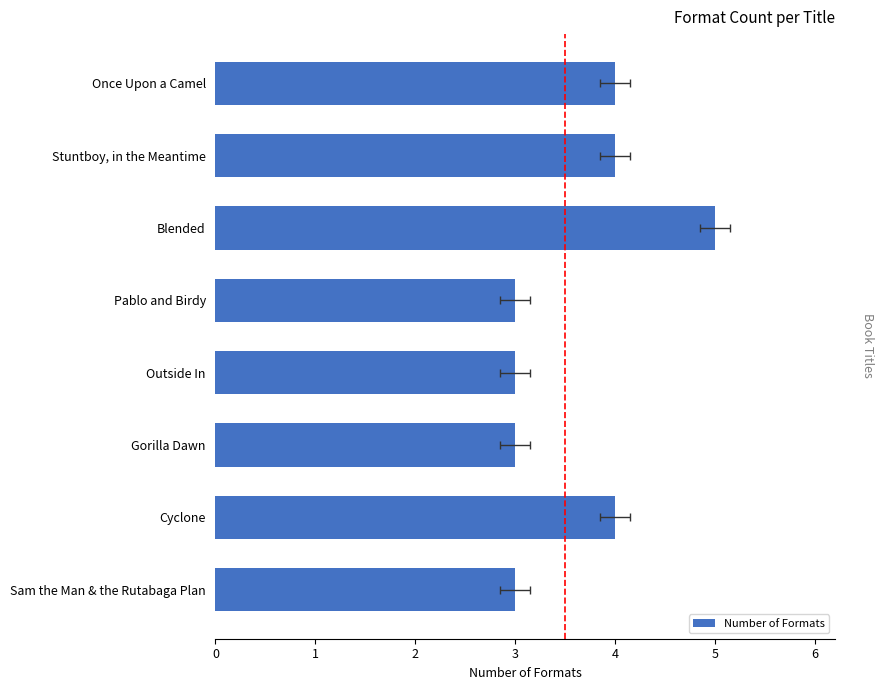

What is the change in value from Once Upon a Camel to Outside In?

-1